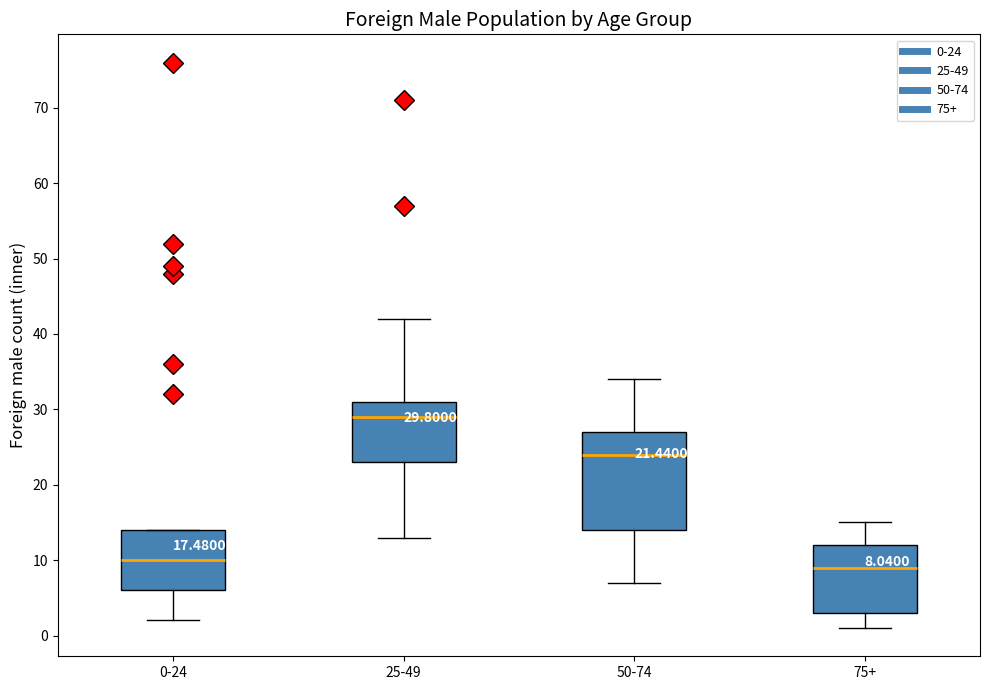

Which box's median line is the highest?

25-49